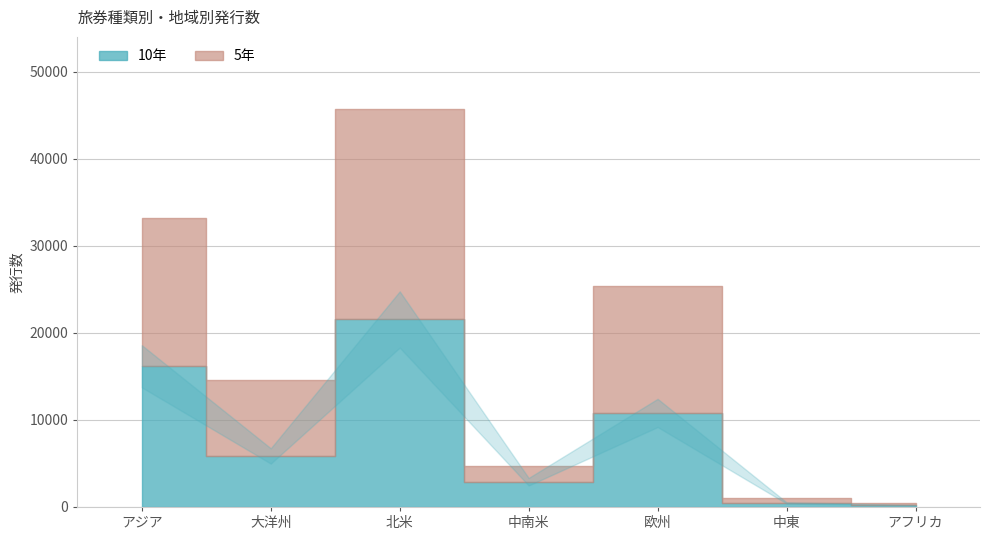

What is the lowest value of the 10年 series?

194